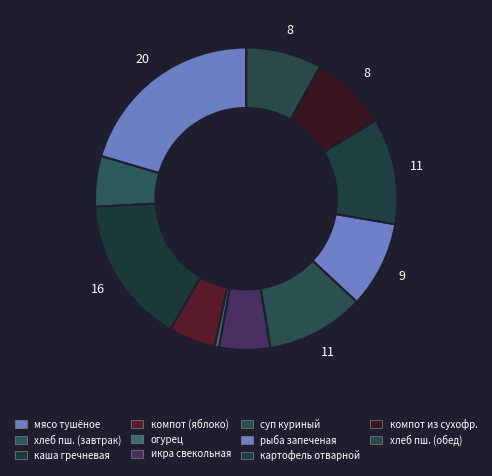

How many segments does this pie chart have?

11